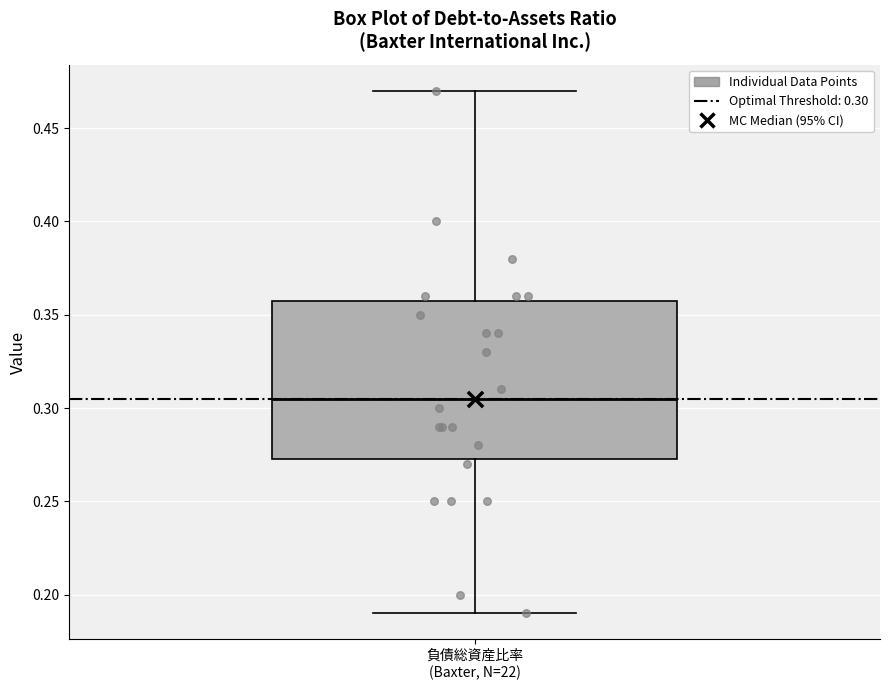

Read this box plot against the y-axis: the position of the median line, the range covered by the box, and the ends of both whiskers. The values are not printed on the chart, so give them approximately, as read against the axis.

median 0.305, box 0.275 to 0.360, whiskers 0.190 to 0.470